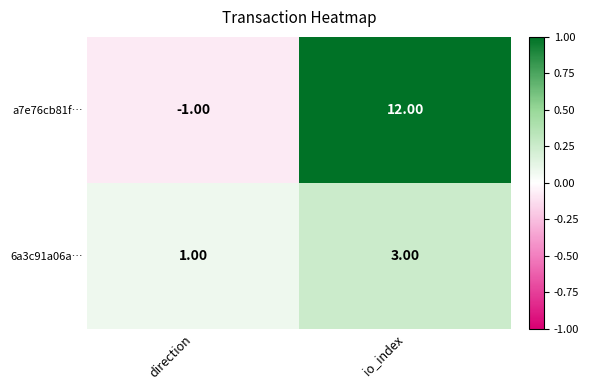

Which series has the widest spread of values?

a7e76cb81f…